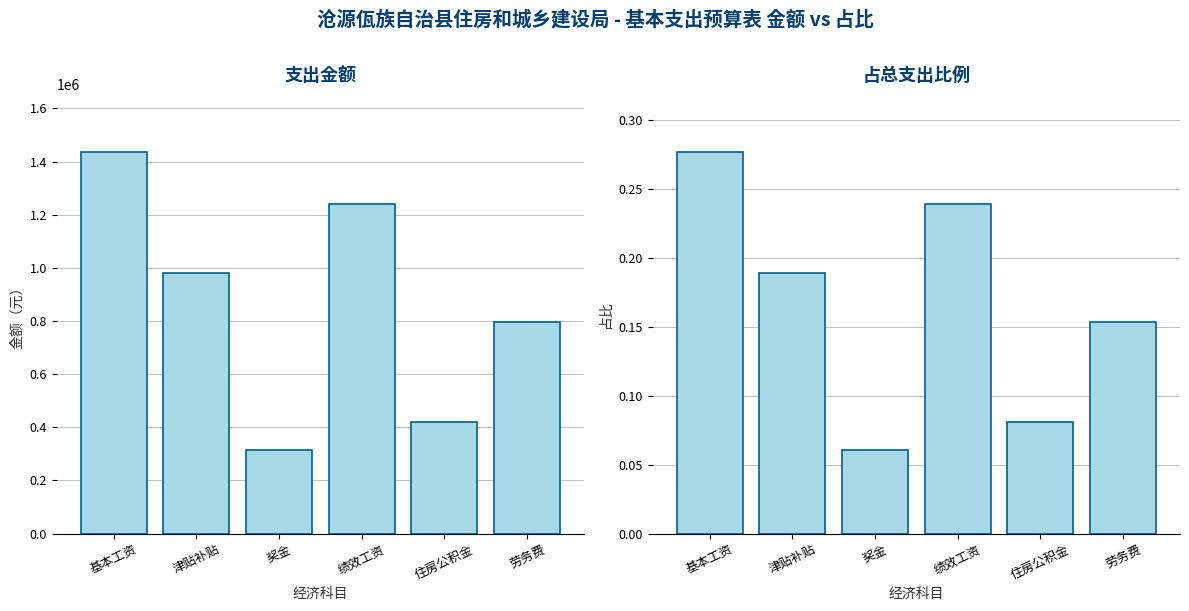

Reading left to right, what are all the values shown in this chart?

支出金额: 基本工资=1436796.0	津贴补贴=979836.0	奖金=312552.0	绩效工资=1238508.0	住房公积金=419745.2	劳务费=795361.3
占比: 基本工资=0.3	津贴补贴=0.2	奖金=0.1	绩效工资=0.2	住房公积金=0.1	劳务费=0.2